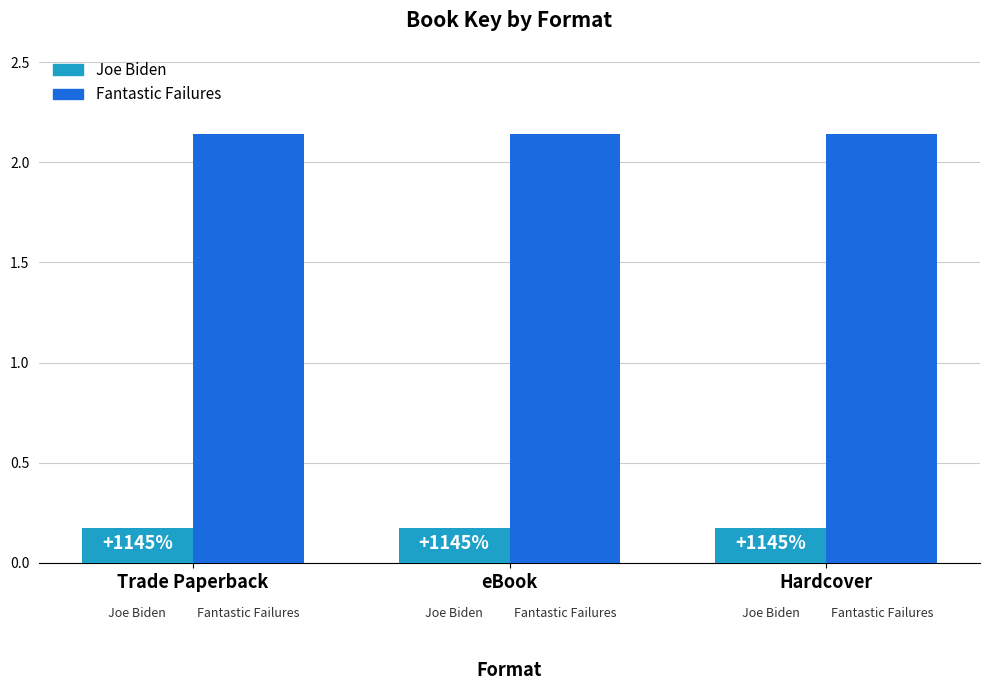

Reading left to right, what are all the values shown in this chart?

Joe Biden: Trade Paperback=0.2	eBook=0.2	Hardcover=0.2
Fantastic Failures: Trade Paperback=2.1	eBook=2.1	Hardcover=2.1